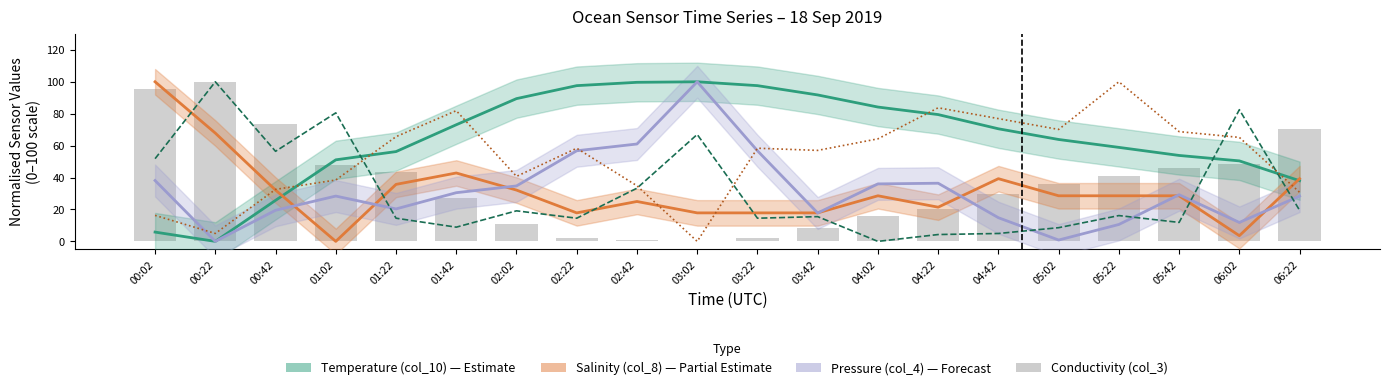

Does the chart contain stacked bars?

No